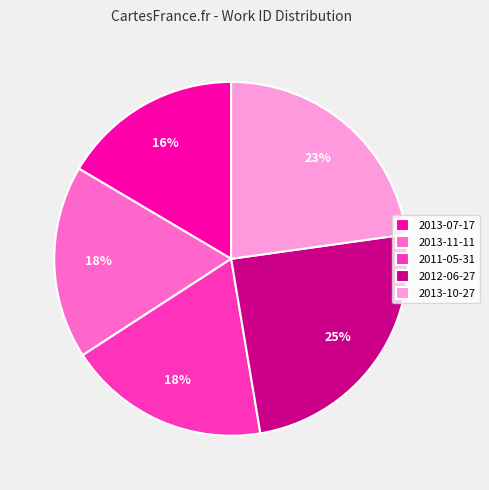

Combined, do 2012-06-27 and 2011-05-31 account for over 50%?

No